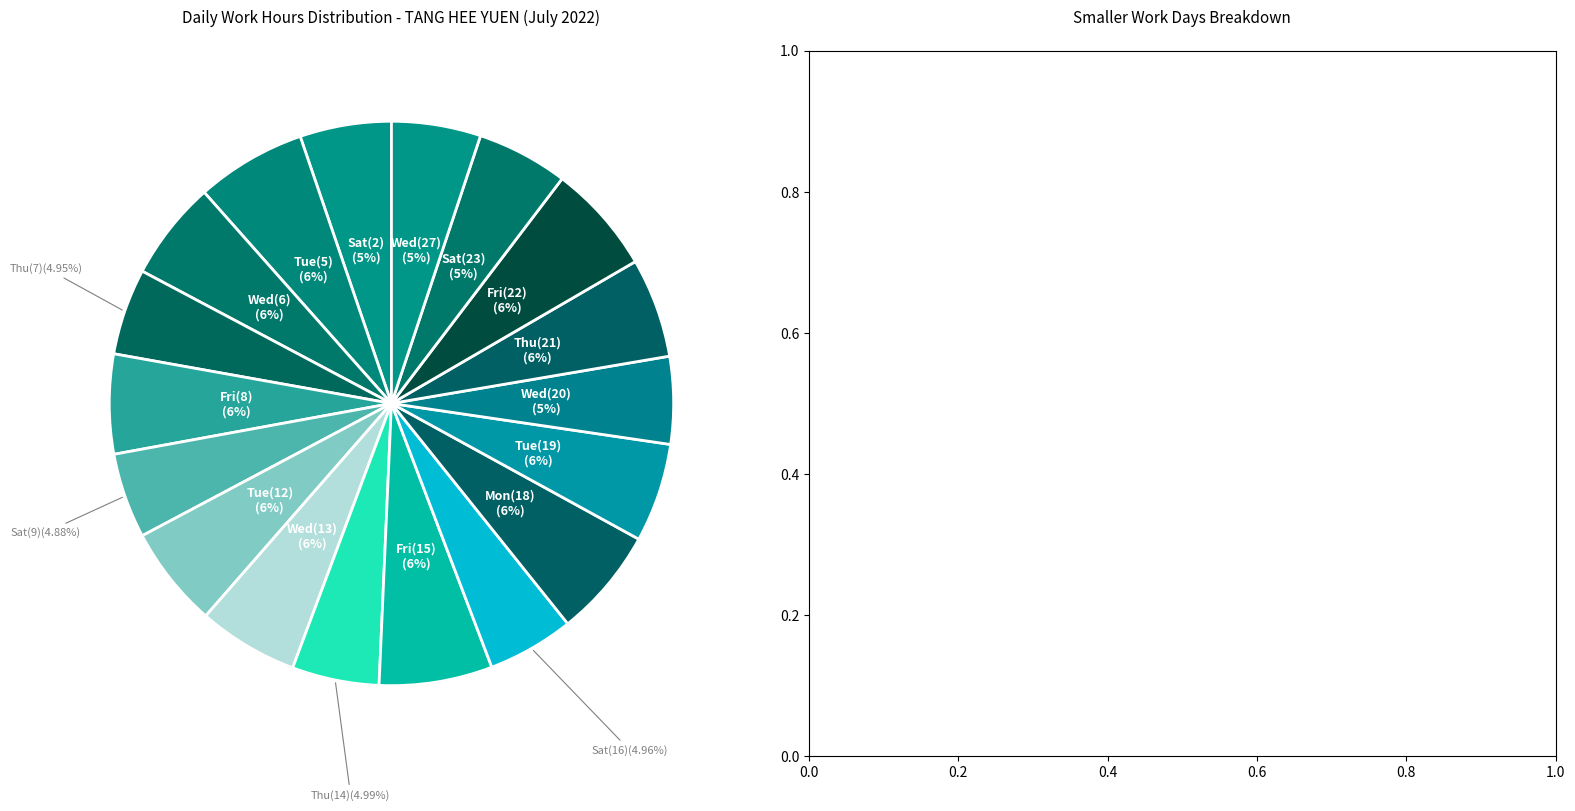

How many slices are in this pie chart?

18